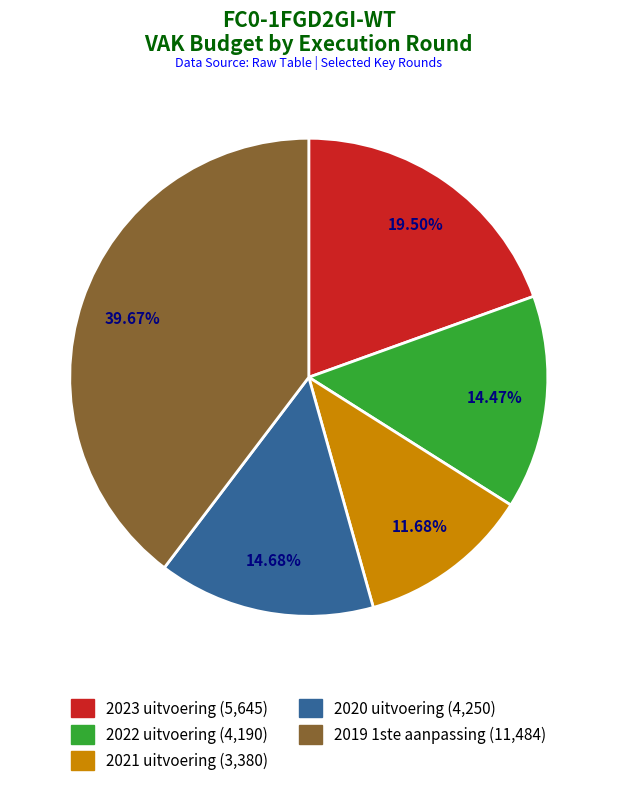

Combined, what portion of the pie is 2019 1ste aanpassing and 2023 uitvoering?

59.2%